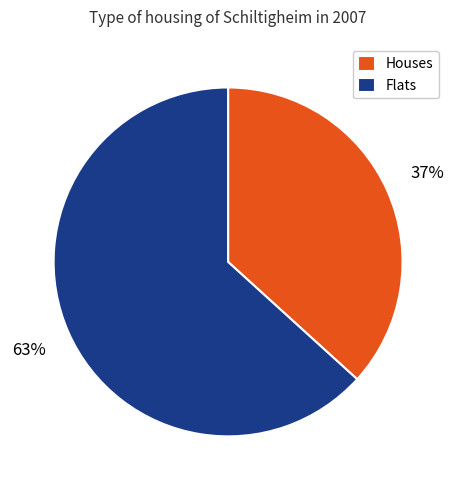

How many segments does this pie chart have?

2